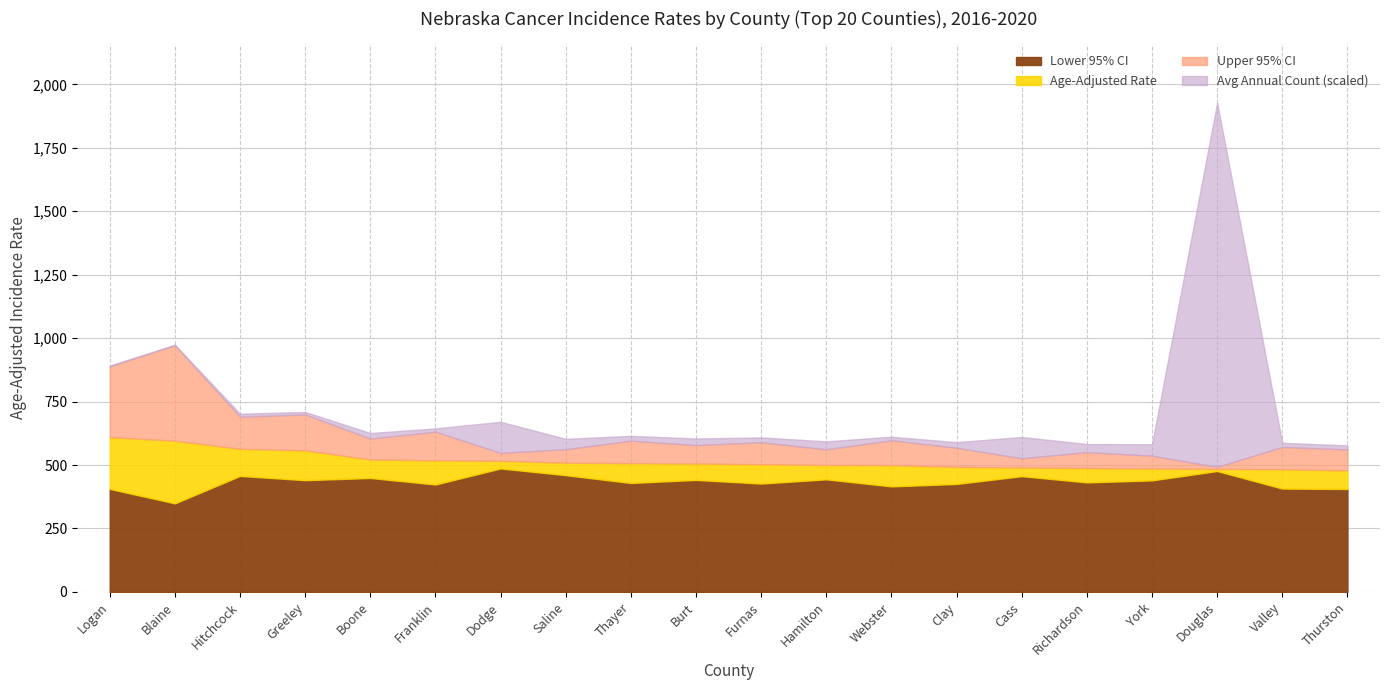

In Lower 95% CI, how many points are higher than both neighbors (excluding endpoints)?

7